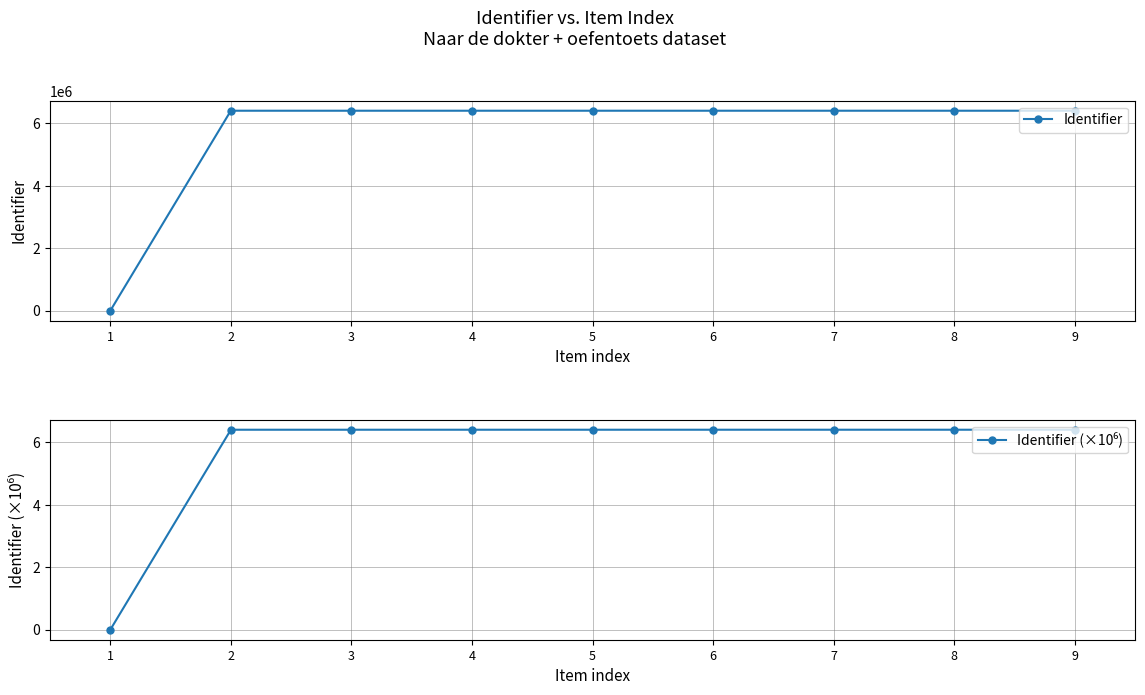

Does the chart have visible grid lines?

Yes